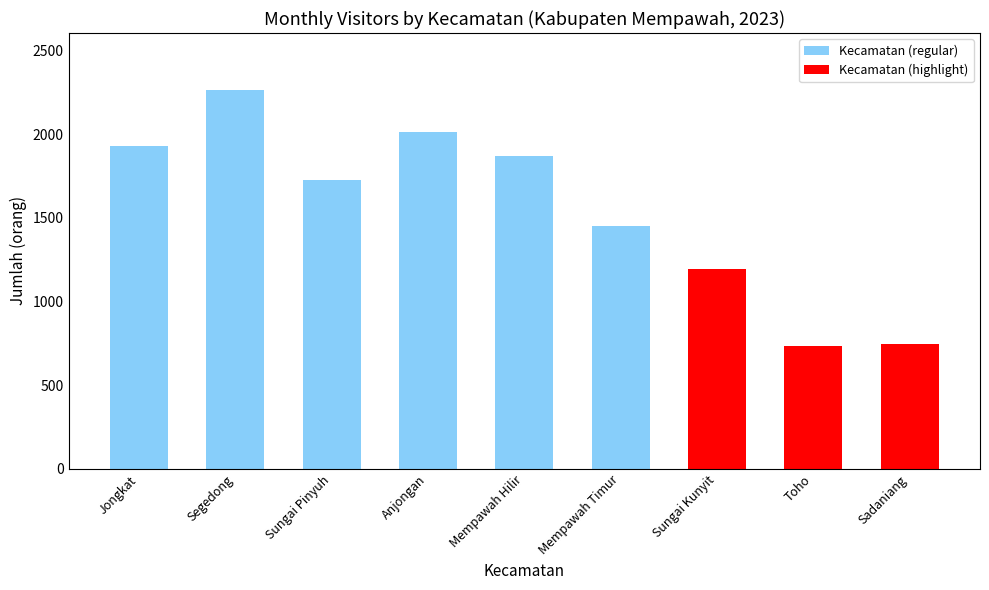

What is the sum of all values?

13926